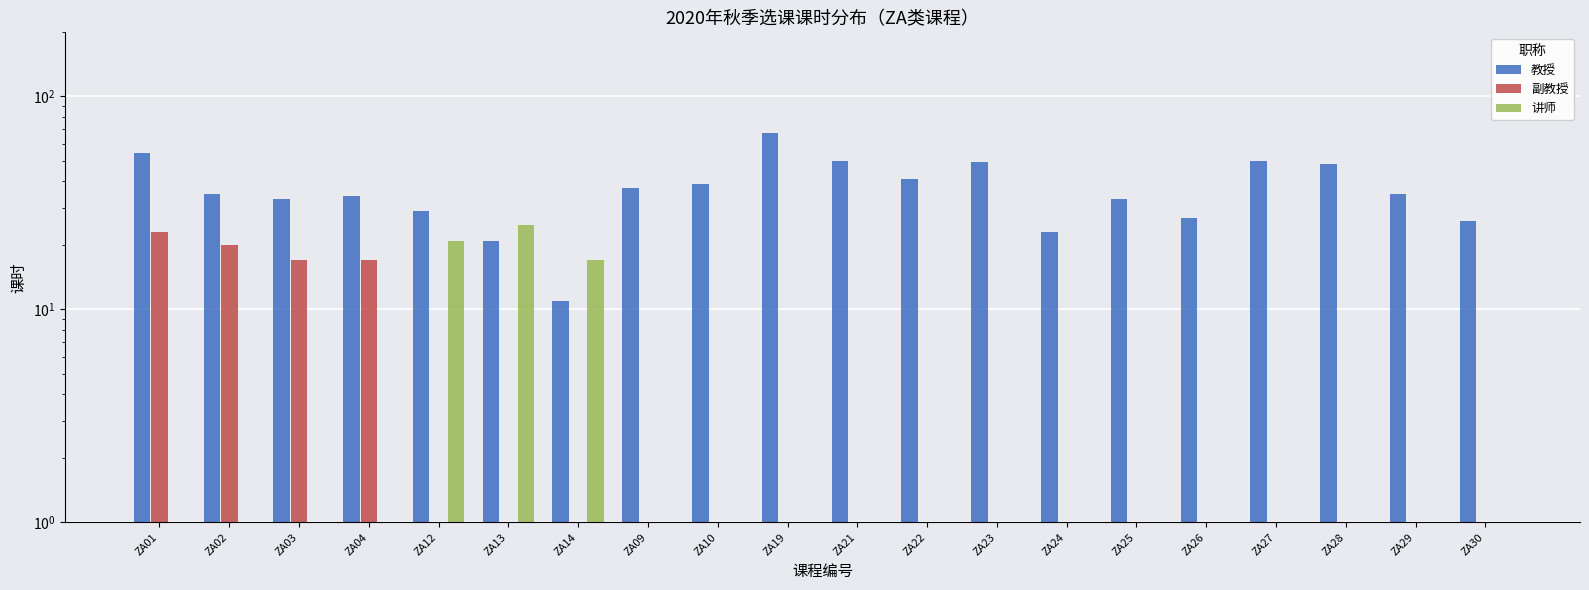

What is the difference between the 副教授 values at ZA19 and ZA01?

23